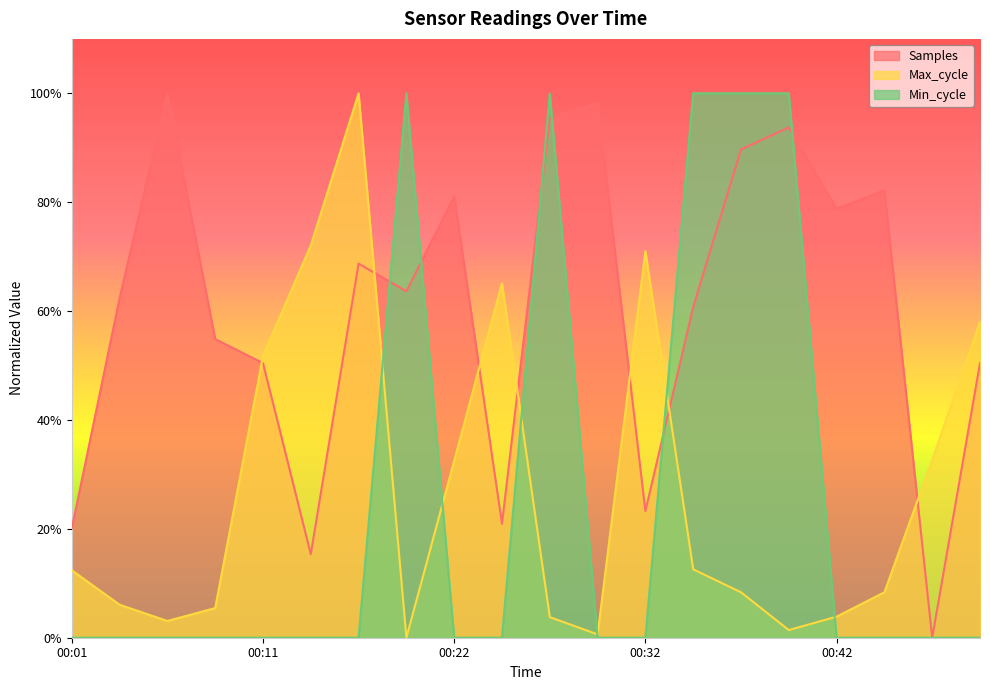

What are all the series names shown in the legend?

Samples, Max_cycle, Min_cycle